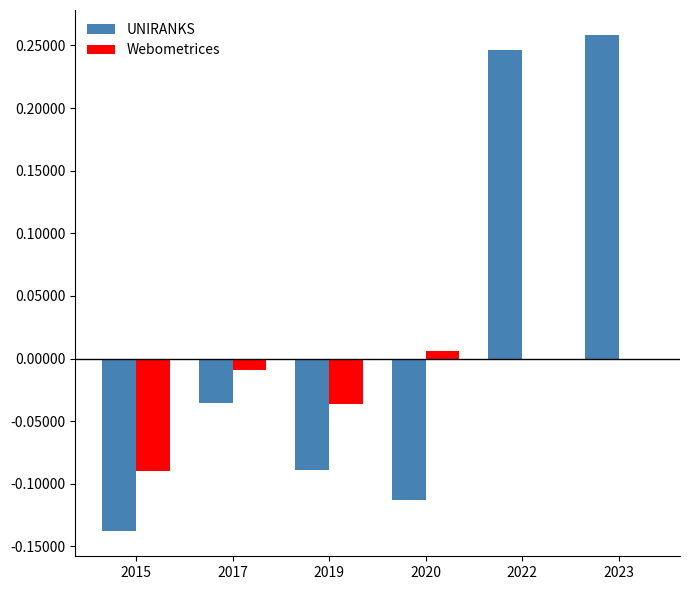

Which series changed the most between 2017 and 2020?

UNIRANKS